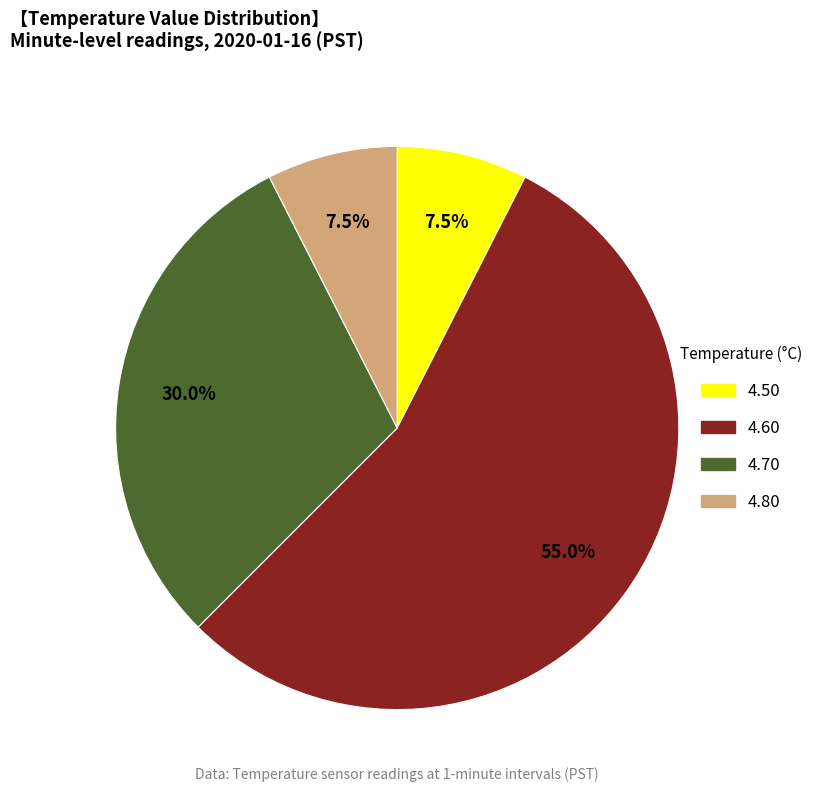

Is there any slice that represents more than half of the pie?

Yes